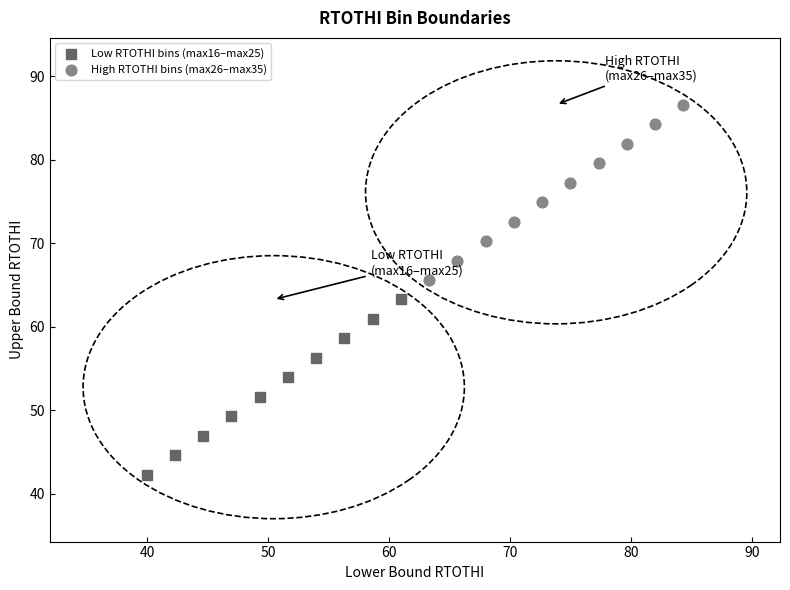

Which series reaches the maximum Y coordinate?

High RTOTHI bins (max26–max35)